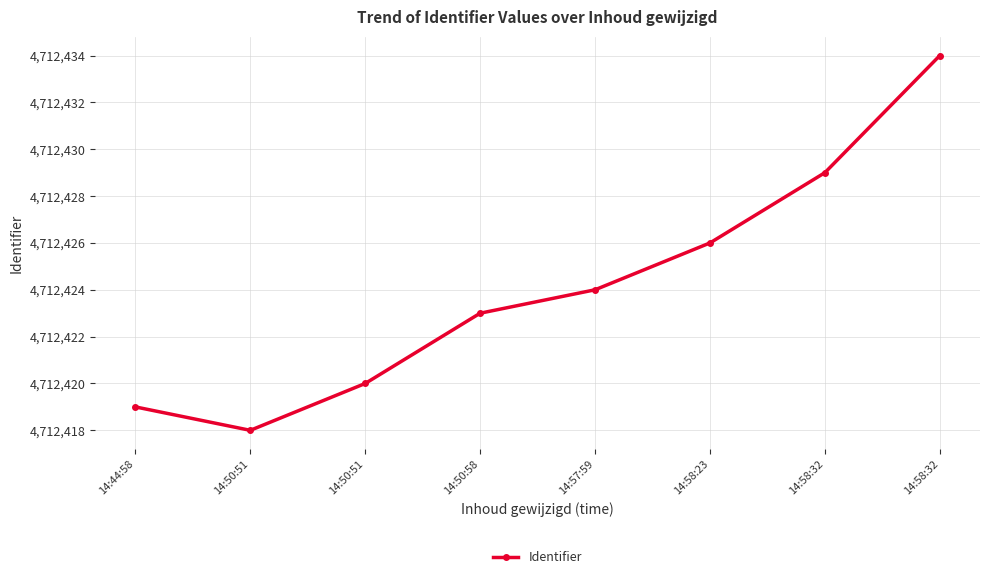

Which label corresponds to the largest value in the chart?

14:58:32